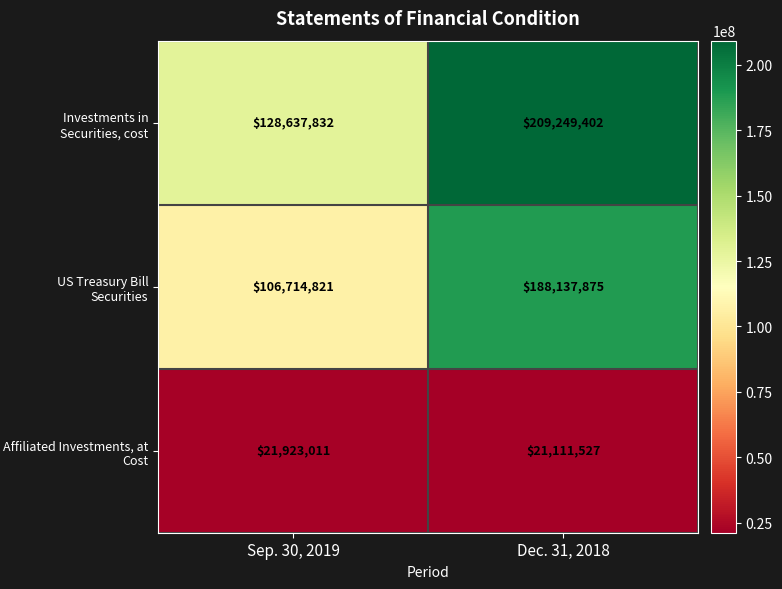

How many data points does each series have?

2